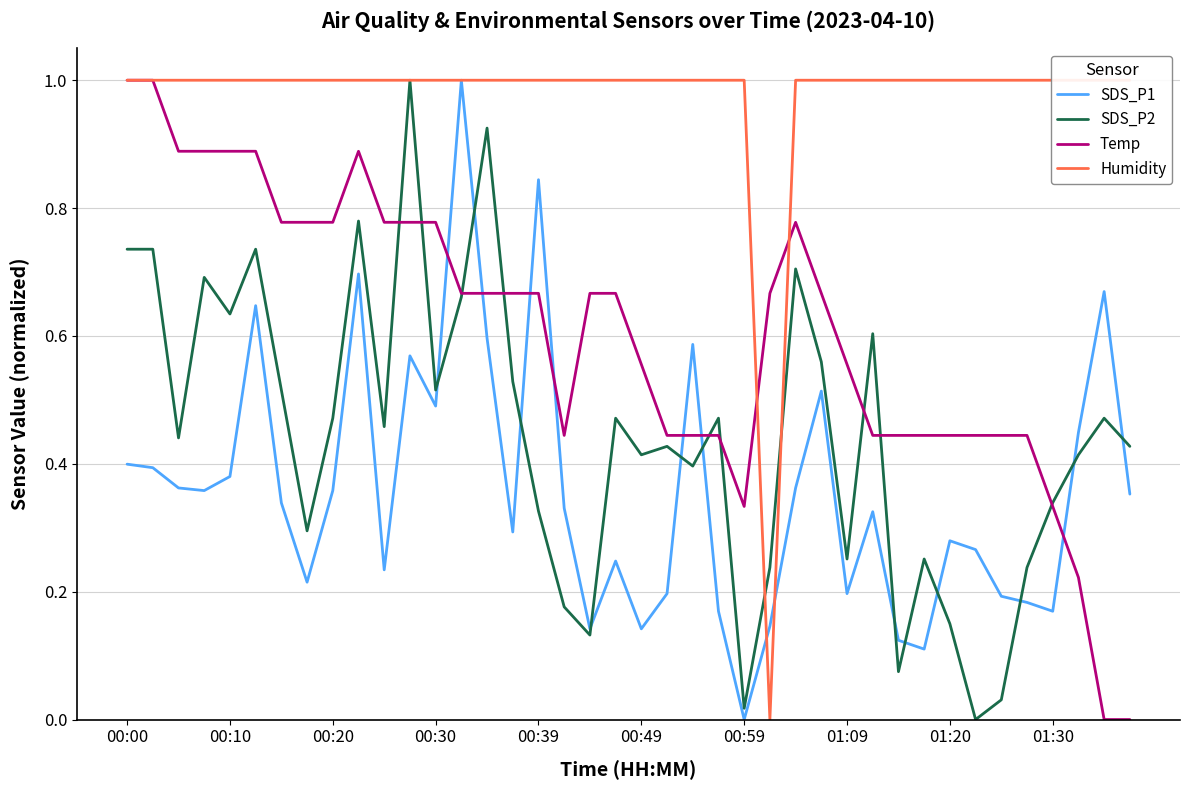

What is the maximum value for SDS_P2?

1.0